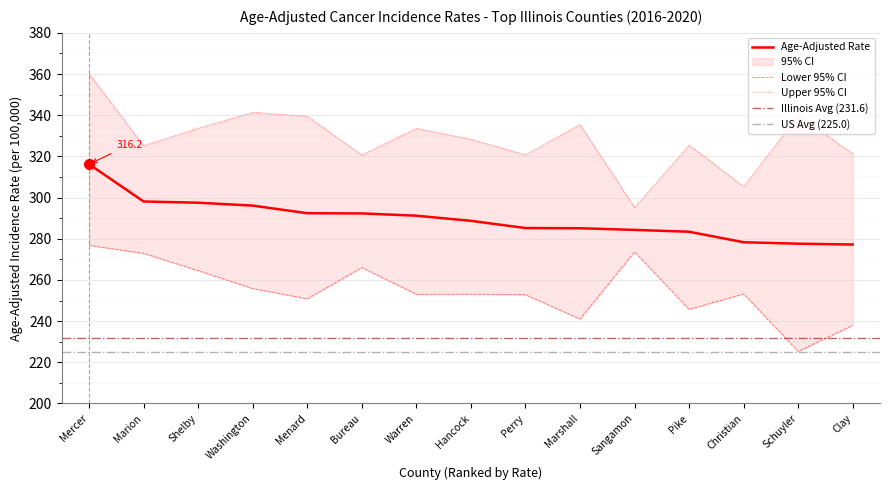

Is the value of Upper 95% CI at Marshall greater than the value of Age-Adjusted Rate at Washington?

Yes